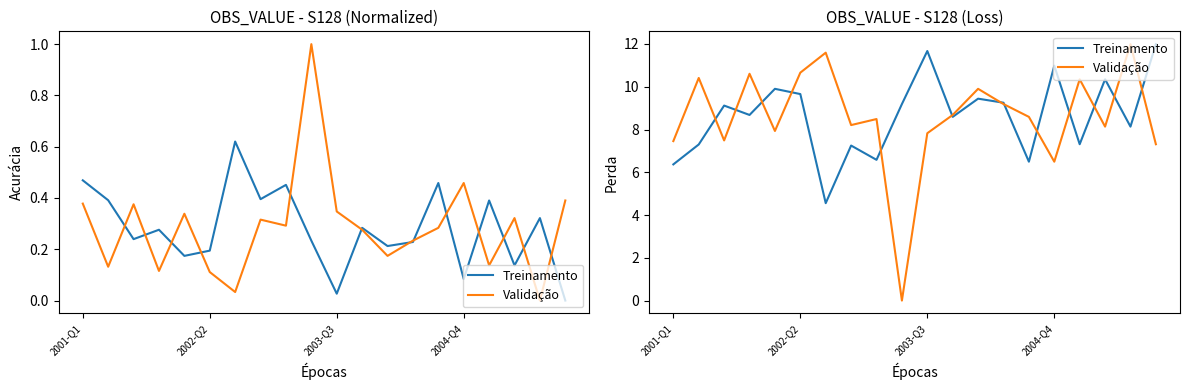

What is the difference between the Validação values at 10 and 4?

0.1